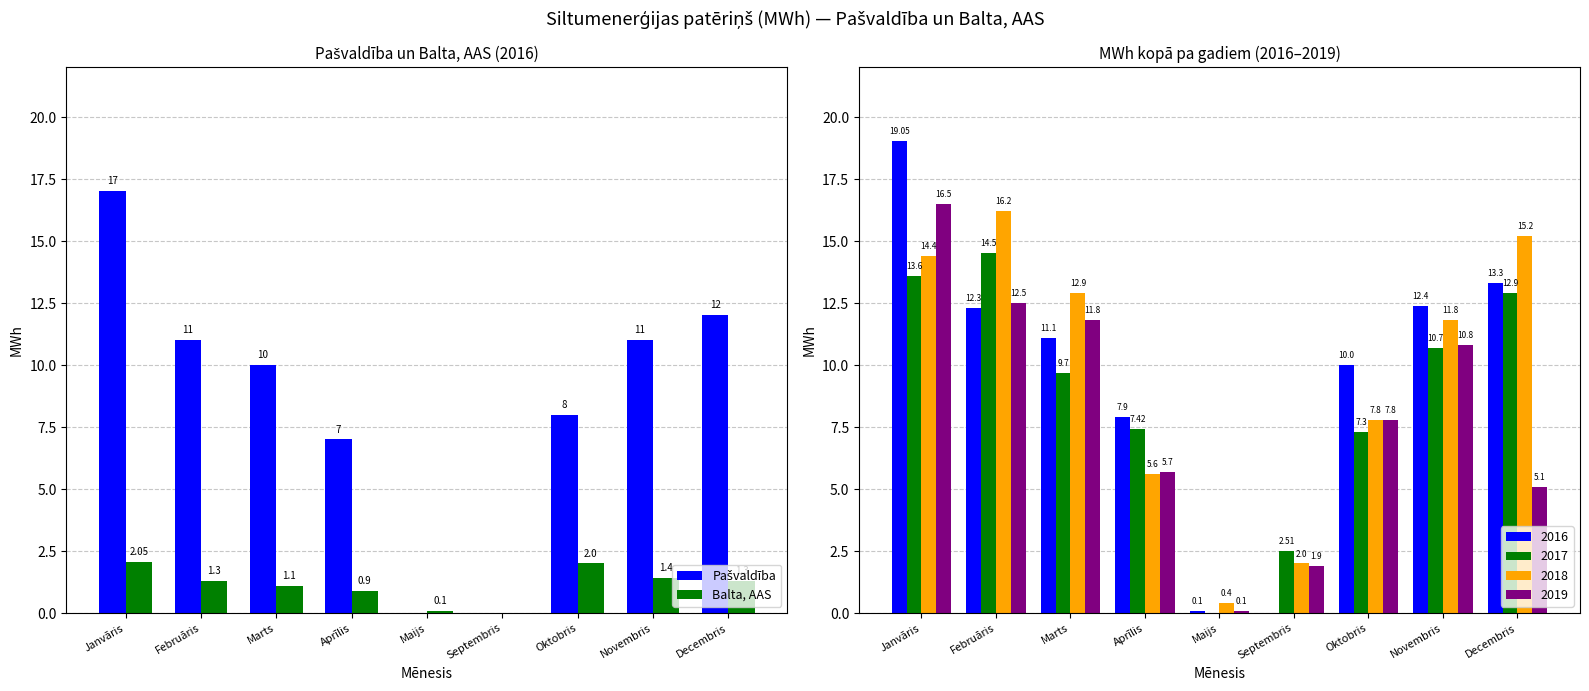

How many data points in Balta, AAS are less than 1?

3